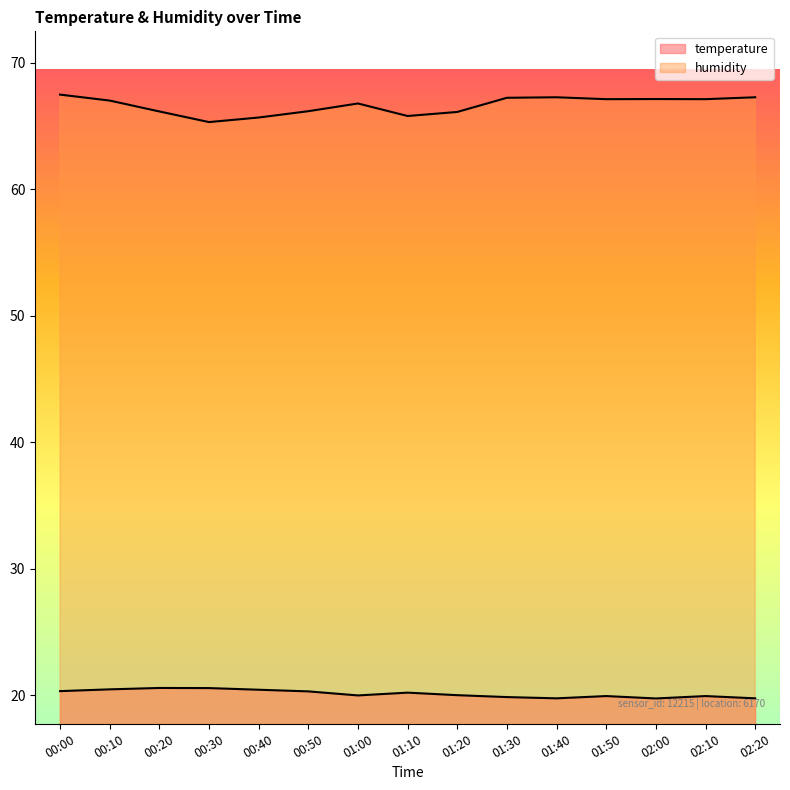

What position from the right is 01:00?

9